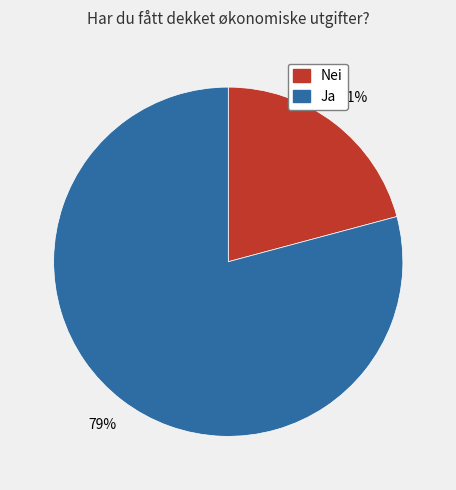

To the nearest percent, what percentage of the pie is Nei?

21%